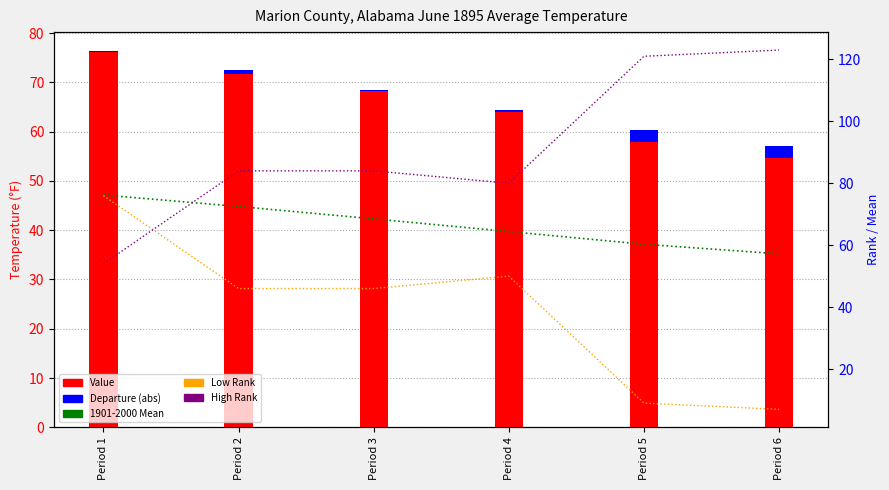

What is the value of the High Rank bar at the 5th from the left?

121.0